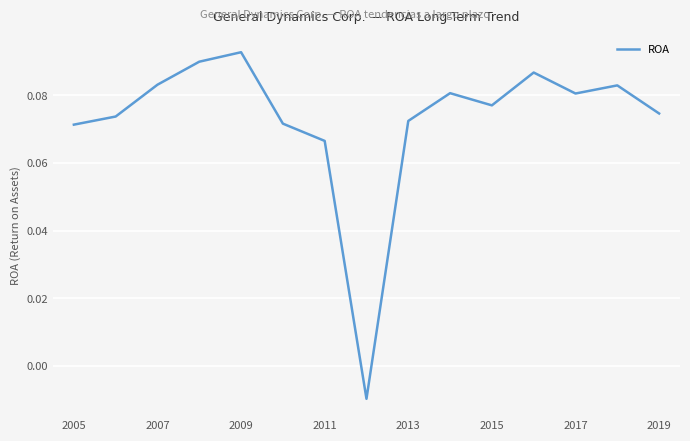

What is the sum of all values?

1.1